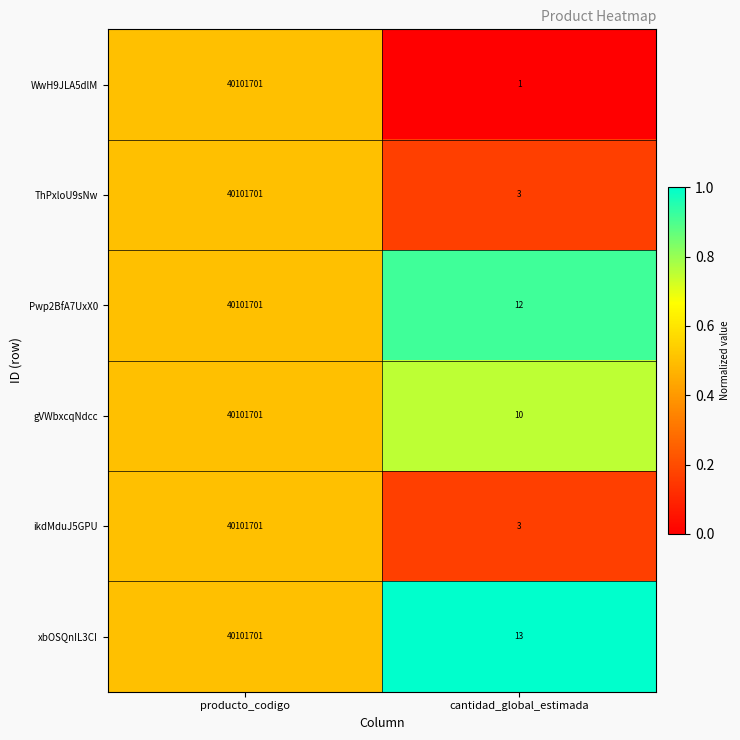

What is the difference between the ThPxloU9sNw values at producto_codigo and cantidad_global_estimada?

40101698